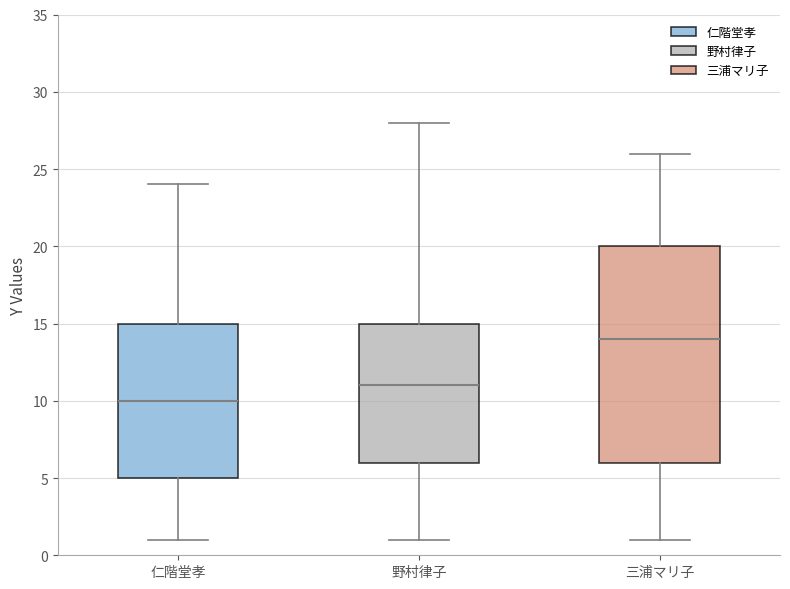

Reading left to right, read every box against the y-axis: the position of its median line, the range the box covers, and the ends of its whiskers. The values are not printed on the chart, so give them approximately, as read against the axis.

仁階堂孝: median 10, box 5 to 15, whiskers 1 to 24
野村律子: median 11, box 6 to 15, whiskers 1 to 28
三浦マリ子: median 14, box 6 to 20, whiskers 1 to 26